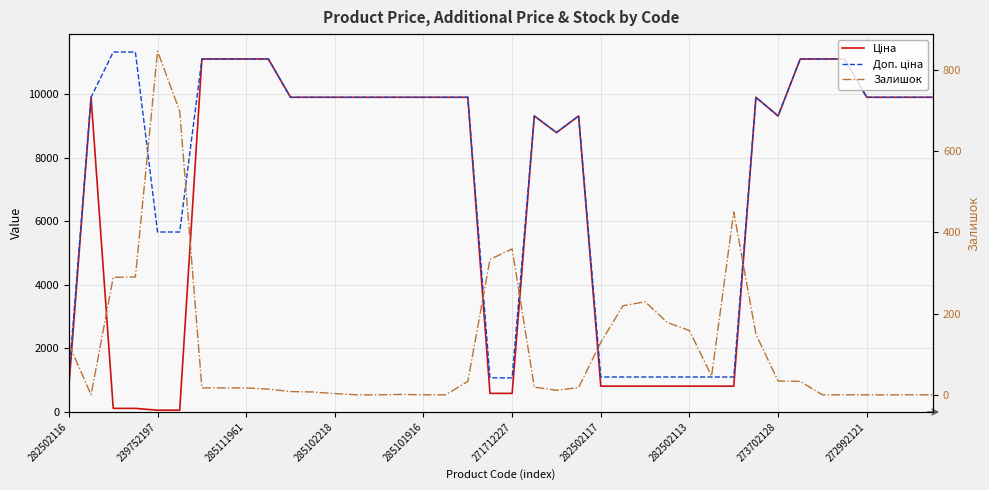

Which has a higher value, 273702128 or 39?

273702128